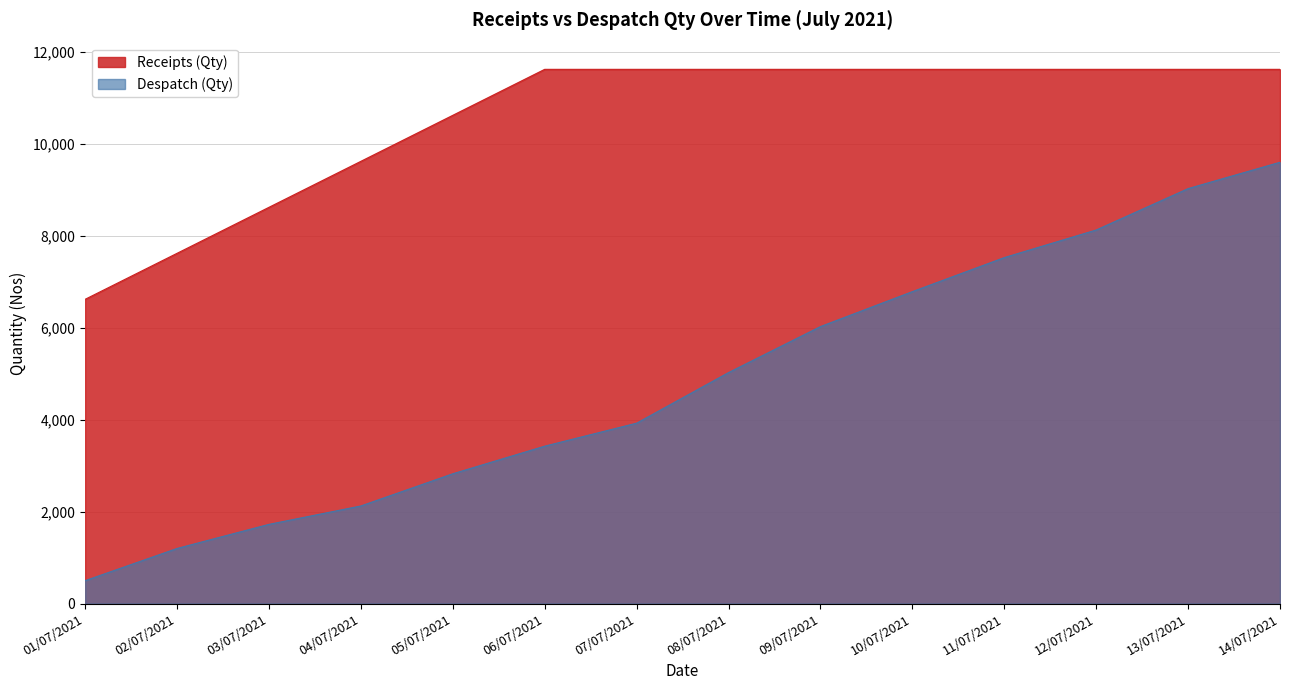

Rank the series by their maximum value, from lowest to highest.

Despatch (Qty), Receipts (Qty)